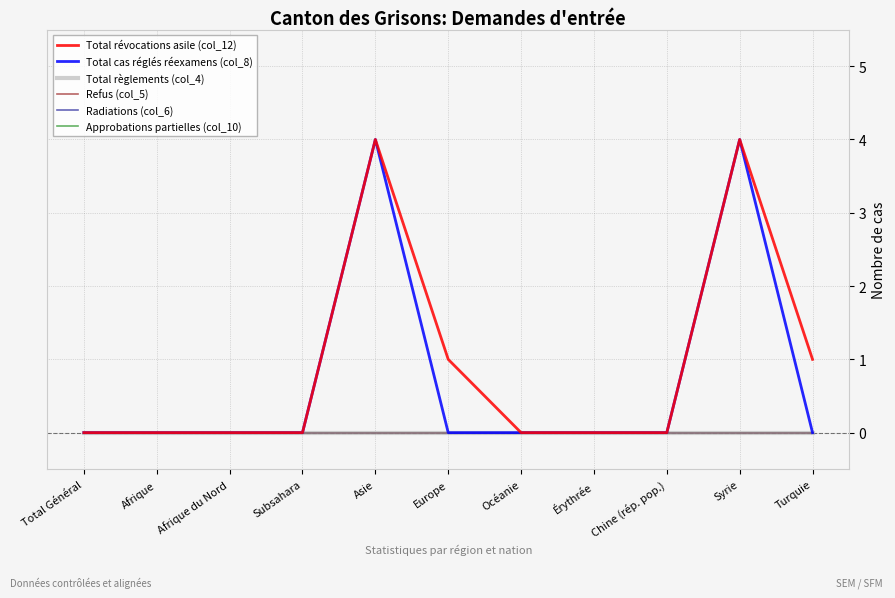

Does the chart display data point markers on the line(s)?

No